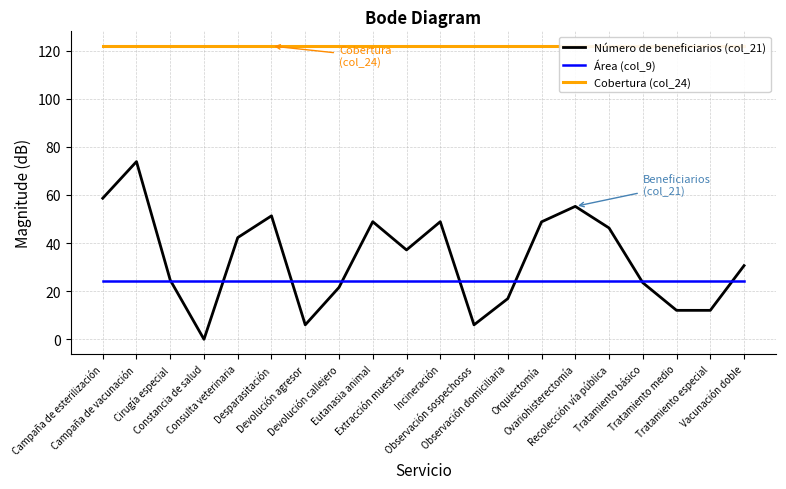

Which series has the largest total across all categories?

Cobertura (col_24)